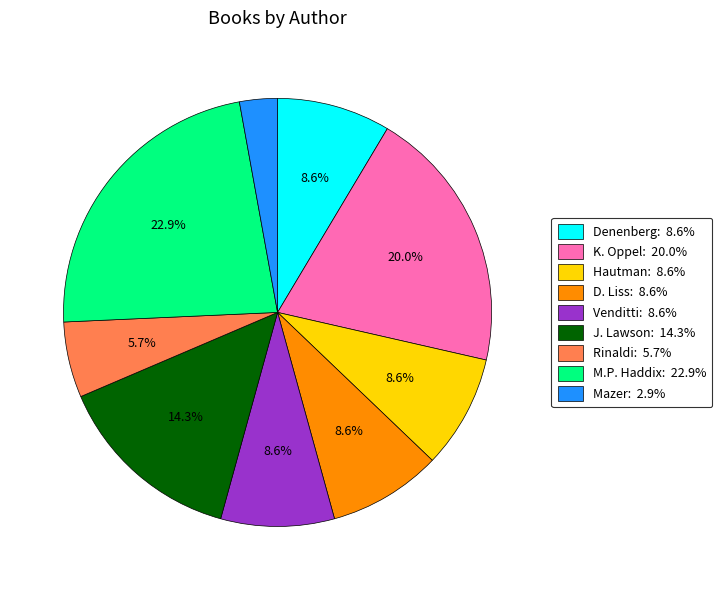

Is there any slice that represents more than half of the pie?

No